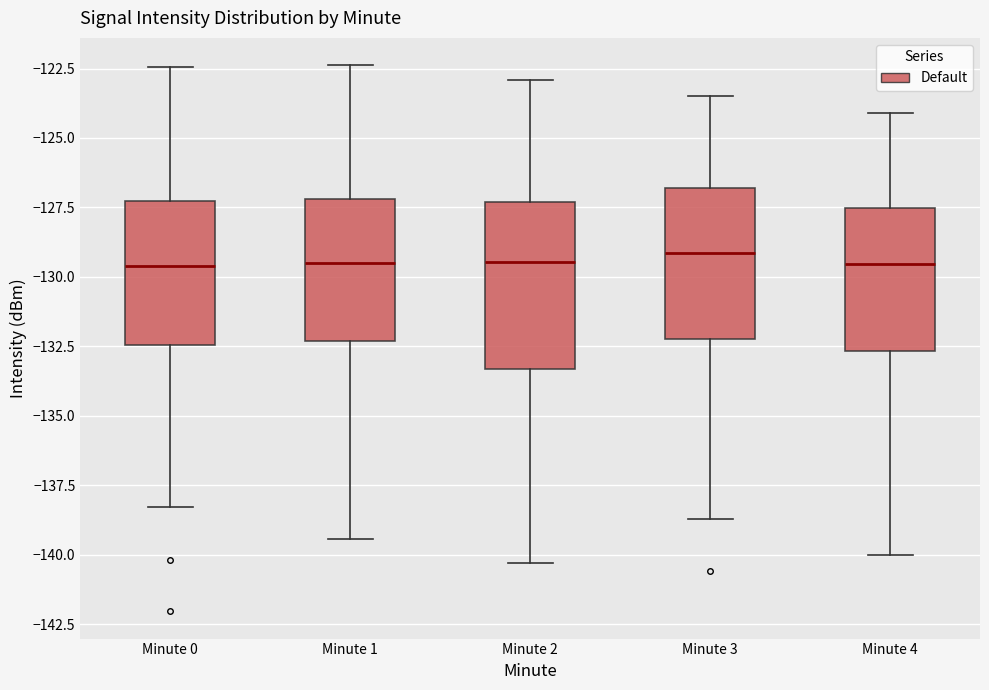

Reading left to right, read every box against the y-axis: the position of its median line, the range the box covers, and the ends of its whiskers. The values are not printed on the chart, so give them approximately, as read against the axis.

Minute 0: median -129.5, box -132.5 to -127.5, whiskers -138.5 to -122.5
Minute 1: median -129.5, box -132.5 to -127.0, whiskers -139.5 to -122.5
Minute 2: median -129.5, box -133.5 to -127.5, whiskers -140.5 to -123.0
Minute 3: median -129.0, box -132.0 to -127.0, whiskers -138.5 to -123.5
Minute 4: median -129.5, box -132.5 to -127.5, whiskers -140.0 to -124.0